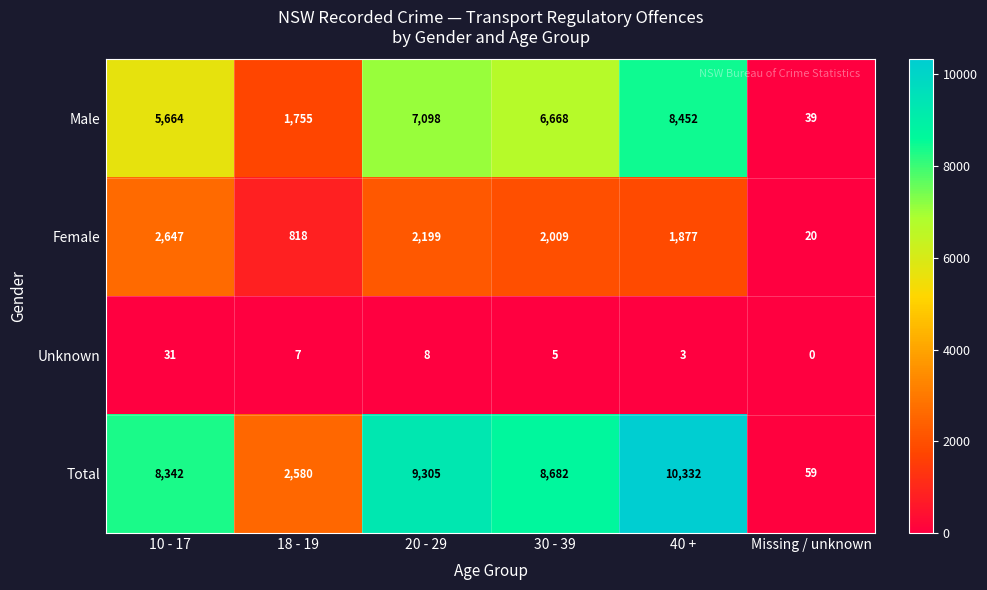

At which label does Female first exceed 2009?

10 - 17